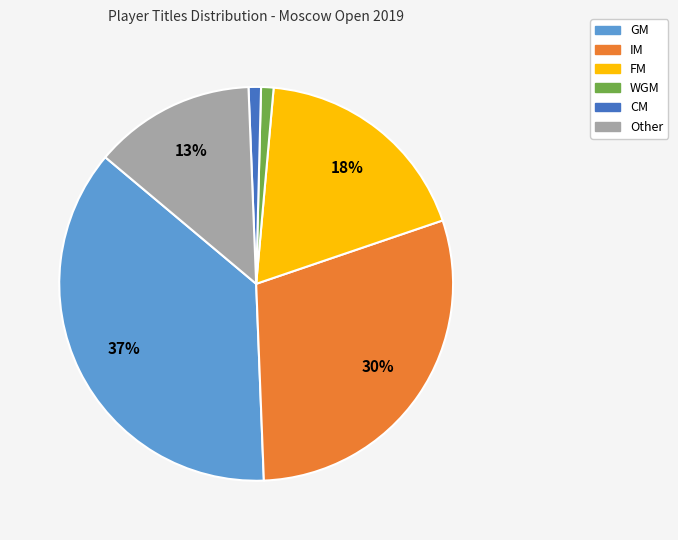

Is Other the majority of the pie?

No